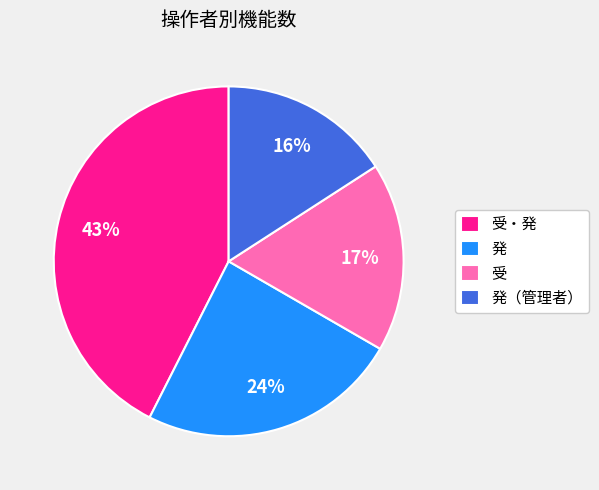

To the nearest percent, what percentage of the pie is 発（管理者）?

16%